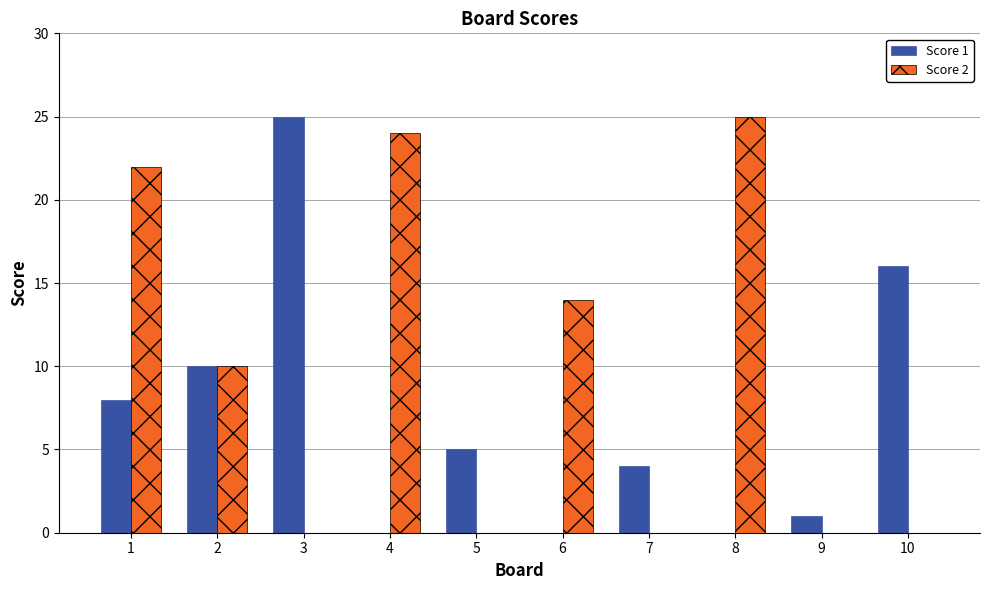

How many categories are shown in the chart?

10